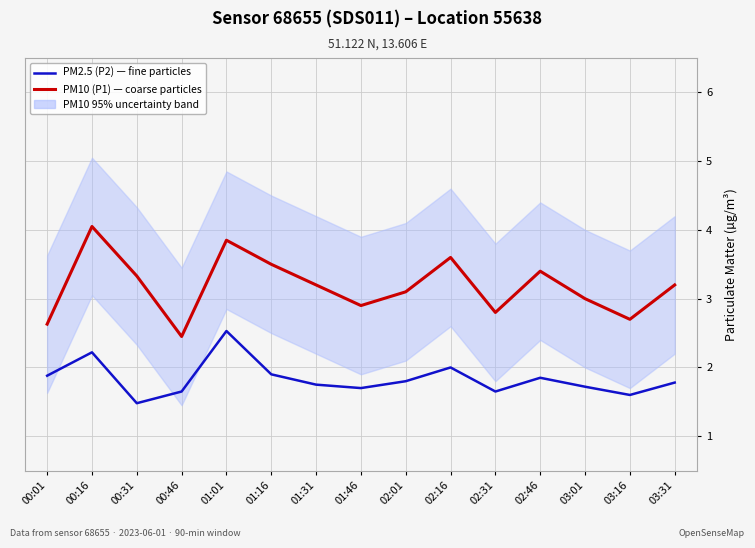

True or false: PM2.5 (P2) — fine particles and PM10 (P1) — coarse particles cross at least once.

False